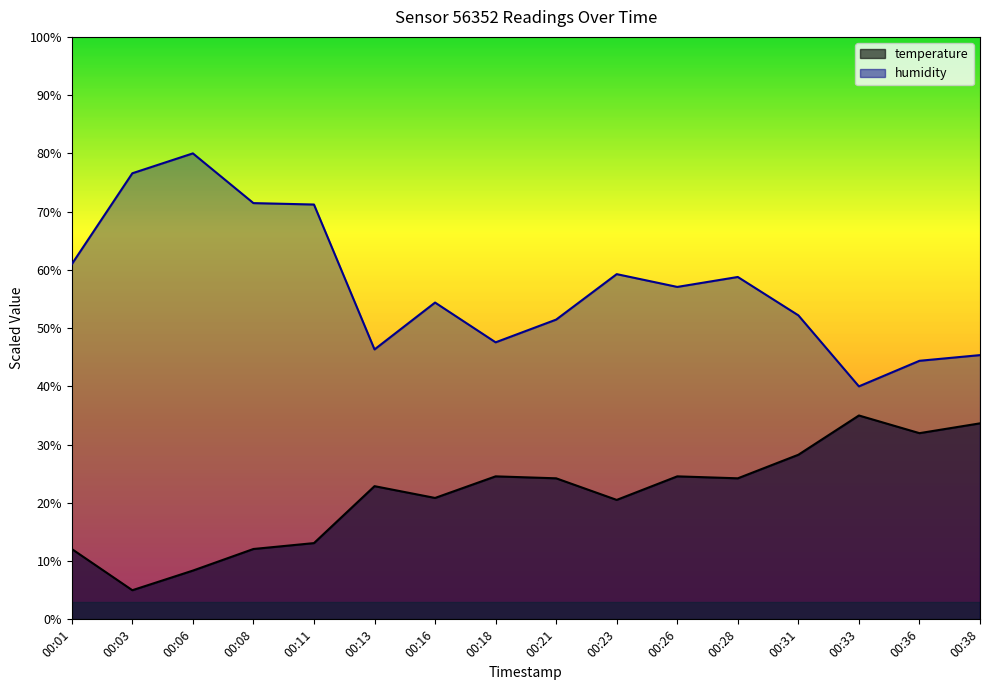

Is the value of humidity at 00:33 greater than the value of temperature at 00:21?

Yes